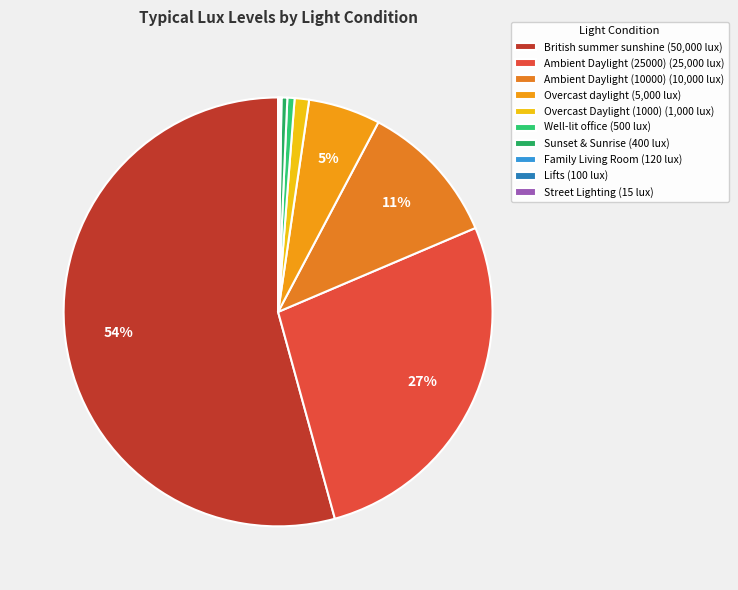

What is the largest slice in the pie chart?

British summer sunshine